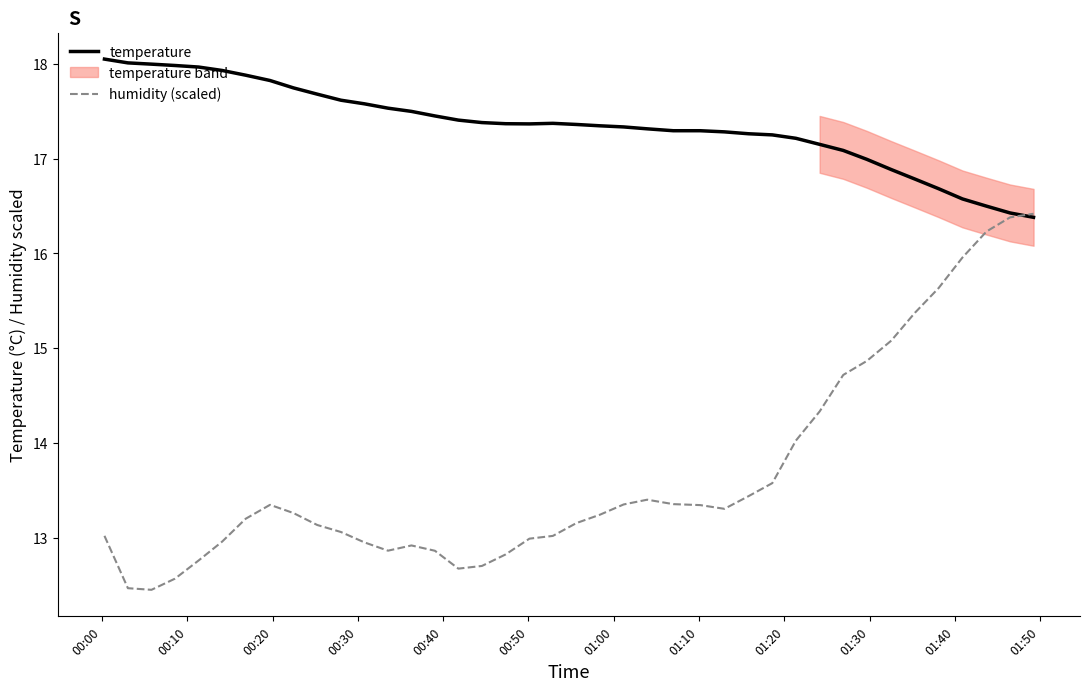

What is the difference between the maximum and minimum values in the temperature series?

1.7